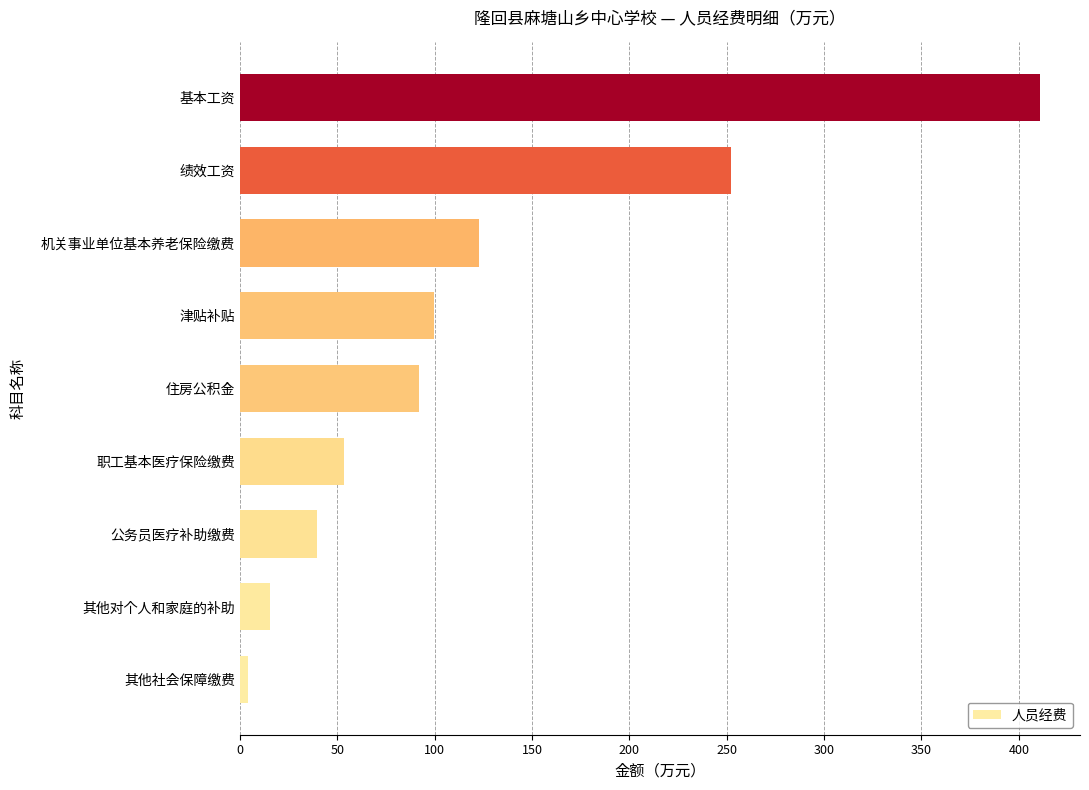

How many series are shown in this chart?

1